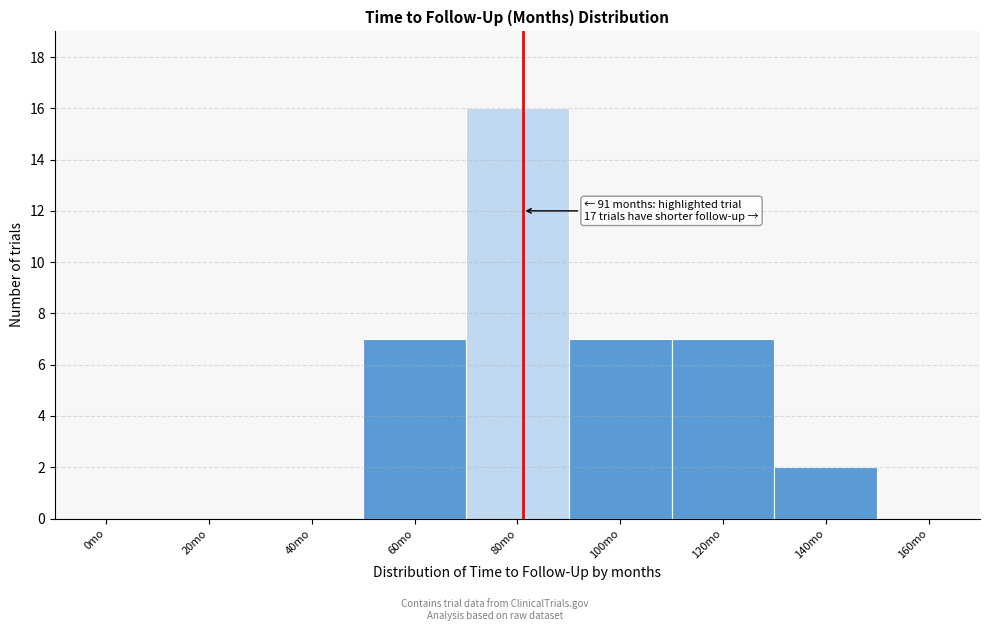

Reading left to right, list all the values displayed in this chart.

0mo=0	20mo=0	40mo=0	60mo=7	80mo=16	100mo=7	120mo=7	140mo=2	160mo=0